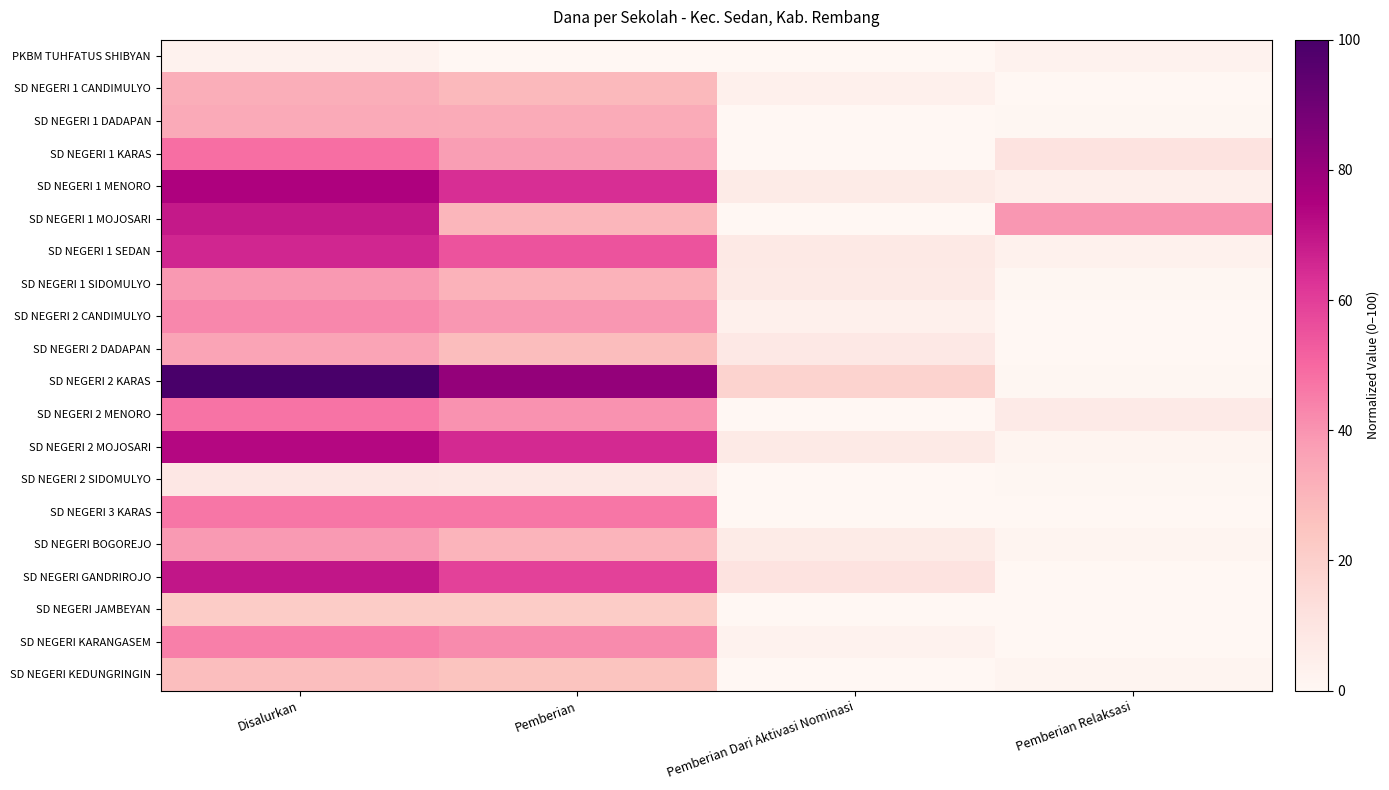

Reading left to right, list all the values displayed in this chart.

PKBM TUHFATUS SHIBYAN: Disalurkan=2.7	Pemberian=0.0	Pemberian Dari Aktivasi Nominasi=0.0	Pemberian Relaksasi=2.7
SD NEGERI 1 CANDIMULYO: Disalurkan=32.4	Pemberian=28.8	Pemberian Dari Aktivasi Nominasi=3.6	Pemberian Relaksasi=0.0
SD NEGERI 1 DADAPAN: Disalurkan=33.8	Pemberian=33.3	Pemberian Dari Aktivasi Nominasi=0.0	Pemberian Relaksasi=0.5
SD NEGERI 1 KARAS: Disalurkan=48.6	Pemberian=37.8	Pemberian Dari Aktivasi Nominasi=0.0	Pemberian Relaksasi=10.8
SD NEGERI 1 MENORO: Disalurkan=74.8	Pemberian=64.0	Pemberian Dari Aktivasi Nominasi=6.3	Pemberian Relaksasi=4.5
SD NEGERI 1 MOJOSARI: Disalurkan=68.9	Pemberian=29.7	Pemberian Dari Aktivasi Nominasi=0.0	Pemberian Relaksasi=39.2
SD NEGERI 1 SEDAN: Disalurkan=65.8	Pemberian=55.0	Pemberian Dari Aktivasi Nominasi=7.7	Pemberian Relaksasi=3.2
SD NEGERI 1 SIDOMULYO: Disalurkan=38.7	Pemberian=31.1	Pemberian Dari Aktivasi Nominasi=7.2	Pemberian Relaksasi=0.5
SD NEGERI 2 CANDIMULYO: Disalurkan=42.8	Pemberian=39.2	Pemberian Dari Aktivasi Nominasi=3.6	Pemberian Relaksasi=0.0
SD NEGERI 2 DADAPAN: Disalurkan=35.6	Pemberian=27.5	Pemberian Dari Aktivasi Nominasi=8.1	Pemberian Relaksasi=0.0
SD NEGERI 2 KARAS: Disalurkan=100.0	Pemberian=81.1	Pemberian Dari Aktivasi Nominasi=18.5	Pemberian Relaksasi=0.5
SD NEGERI 2 MENORO: Disalurkan=47.3	Pemberian=40.5	Pemberian Dari Aktivasi Nominasi=0.0	Pemberian Relaksasi=6.8
SD NEGERI 2 MOJOSARI: Disalurkan=73.4	Pemberian=64.9	Pemberian Dari Aktivasi Nominasi=7.2	Pemberian Relaksasi=1.4
SD NEGERI 2 SIDOMULYO: Disalurkan=8.6	Pemberian=8.1	Pemberian Dari Aktivasi Nominasi=0.0	Pemberian Relaksasi=0.5
SD NEGERI 3 KARAS: Disalurkan=46.8	Pemberian=46.8	Pemberian Dari Aktivasi Nominasi=0.0	Pemberian Relaksasi=0.0
SD NEGERI BOGOREJO: Disalurkan=38.3	Pemberian=30.6	Pemberian Dari Aktivasi Nominasi=6.3	Pemberian Relaksasi=1.4
SD NEGERI GANDRIROJO: Disalurkan=69.8	Pemberian=59.0	Pemberian Dari Aktivasi Nominasi=10.8	Pemberian Relaksasi=0.0
SD NEGERI JAMBEYAN: Disalurkan=21.6	Pemberian=21.6	Pemberian Dari Aktivasi Nominasi=0.0	Pemberian Relaksasi=0.0
SD NEGERI KARANGASEM: Disalurkan=44.6	Pemberian=41.9	Pemberian Dari Aktivasi Nominasi=2.7	Pemberian Relaksasi=0.0
SD NEGERI KEDUNGRINGIN: Disalurkan=27.0	Pemberian=25.2	Pemberian Dari Aktivasi Nominasi=0.0	Pemberian Relaksasi=1.8